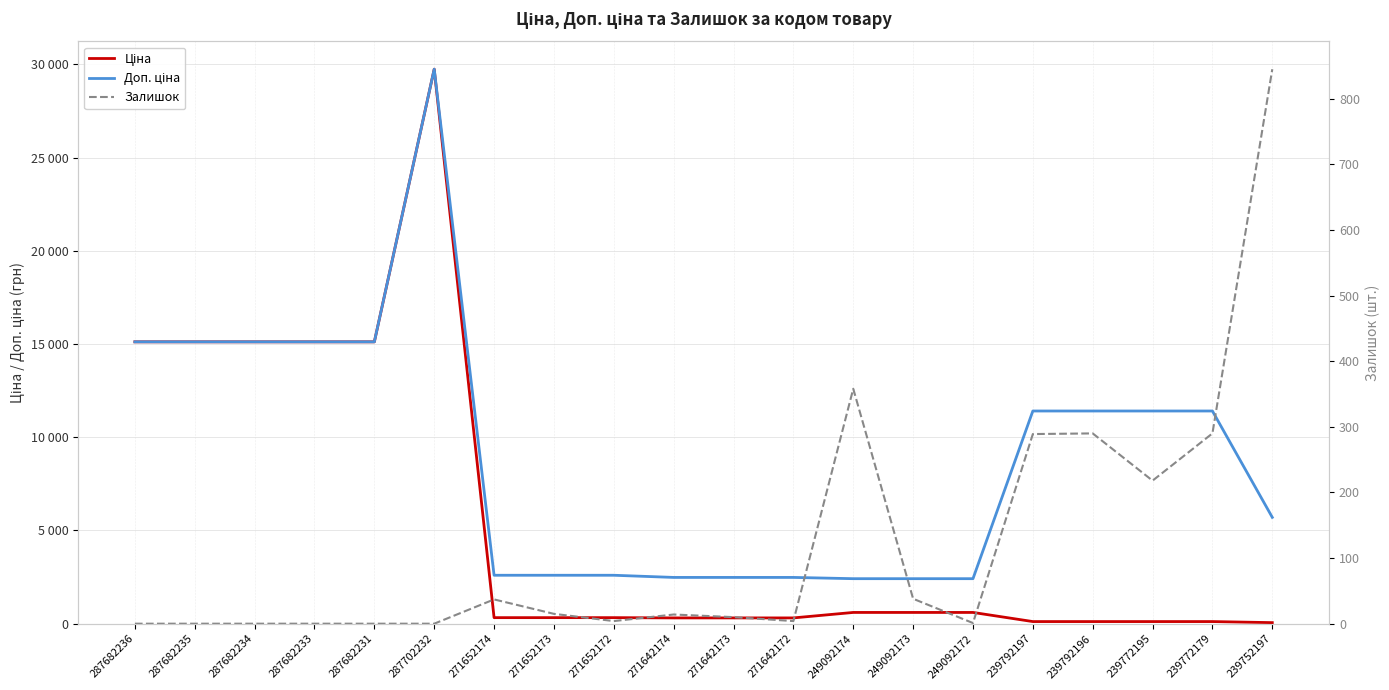

True or false: Залишок and Ціна cross at least once.

True